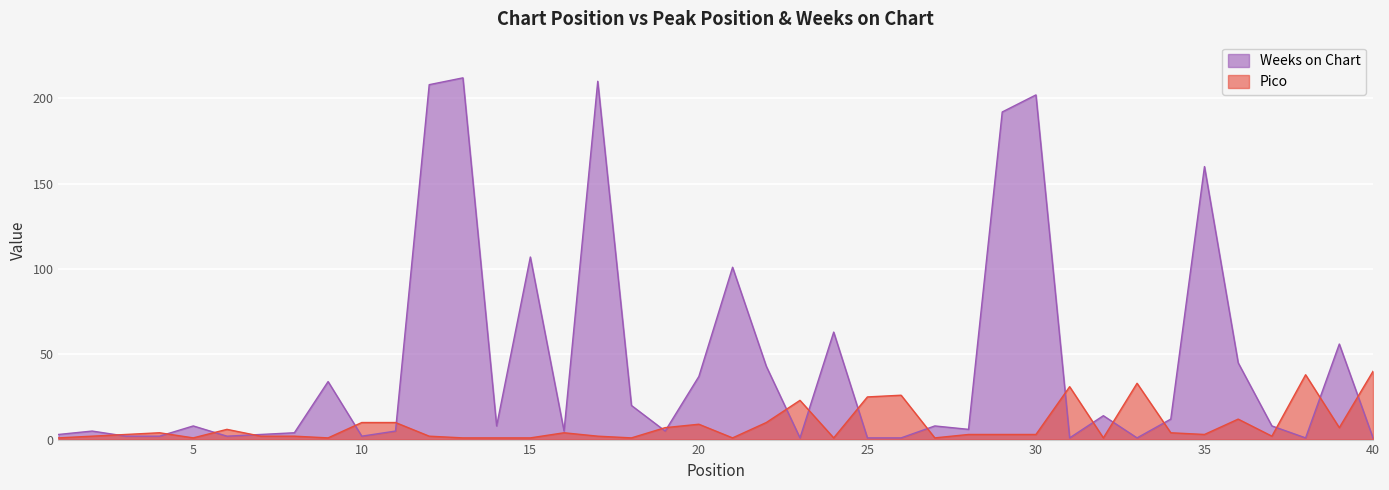

In Weeks on Chart, how many points are higher than both neighbors (excluding endpoints)?

13